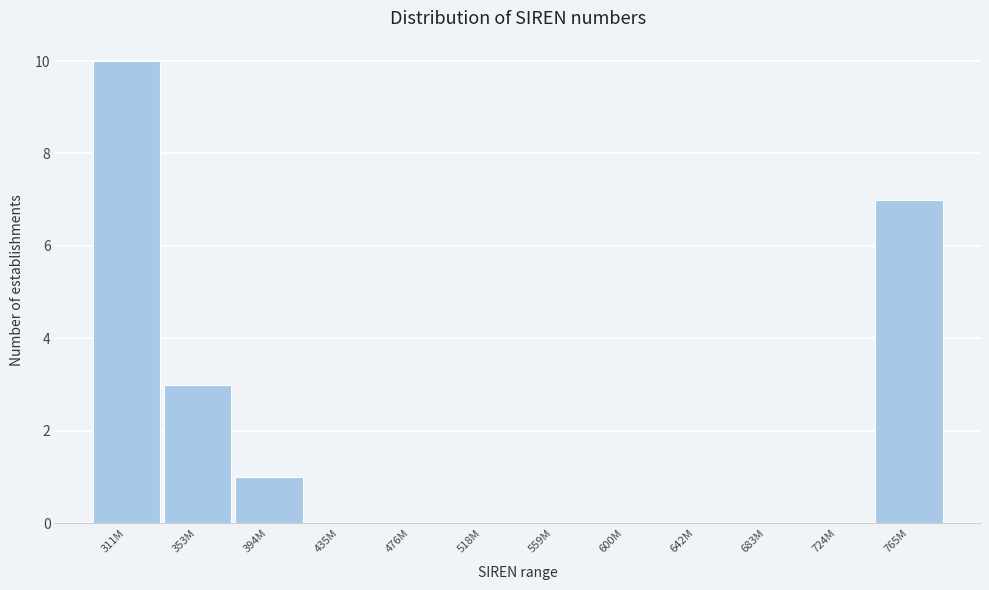

Reading left to right, list all the values displayed in this chart.

311M=10	353M=3	394M=1	435M=0	476M=0	518M=0	559M=0	600M=0	642M=0	683M=0	724M=0	765M=7